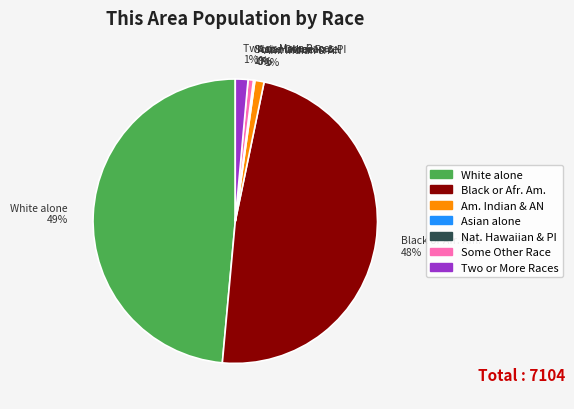

Is there any slice that represents more than half of the pie?

No